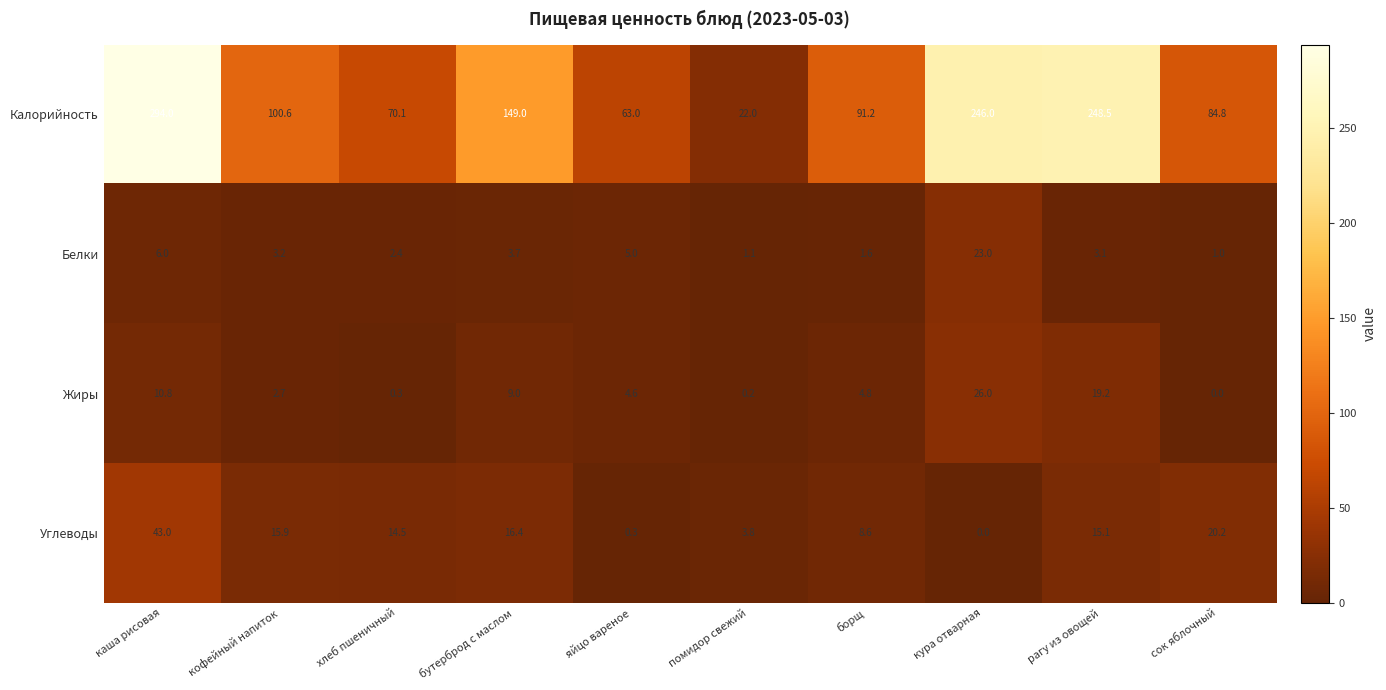

List the labels in order of Жиры value, smallest first.

сок яблочный, помидор свежий, хлеб пшеничный, кофейный напиток, яйцо вареное, борщ, бутерброд с маслом, каша рисовая, рагу из овощей, кура отварная